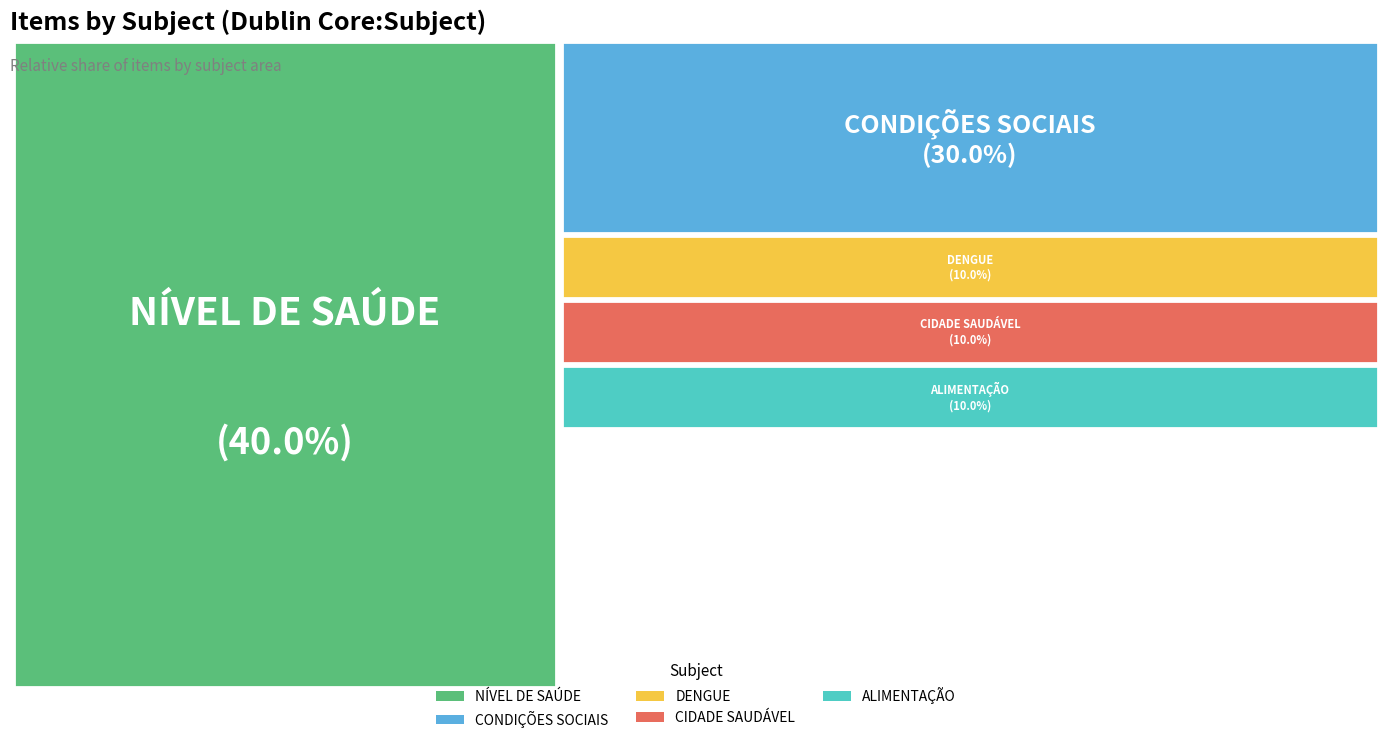

What percentage is NOT represented by ALIMENTAÇÃO?

90.0%